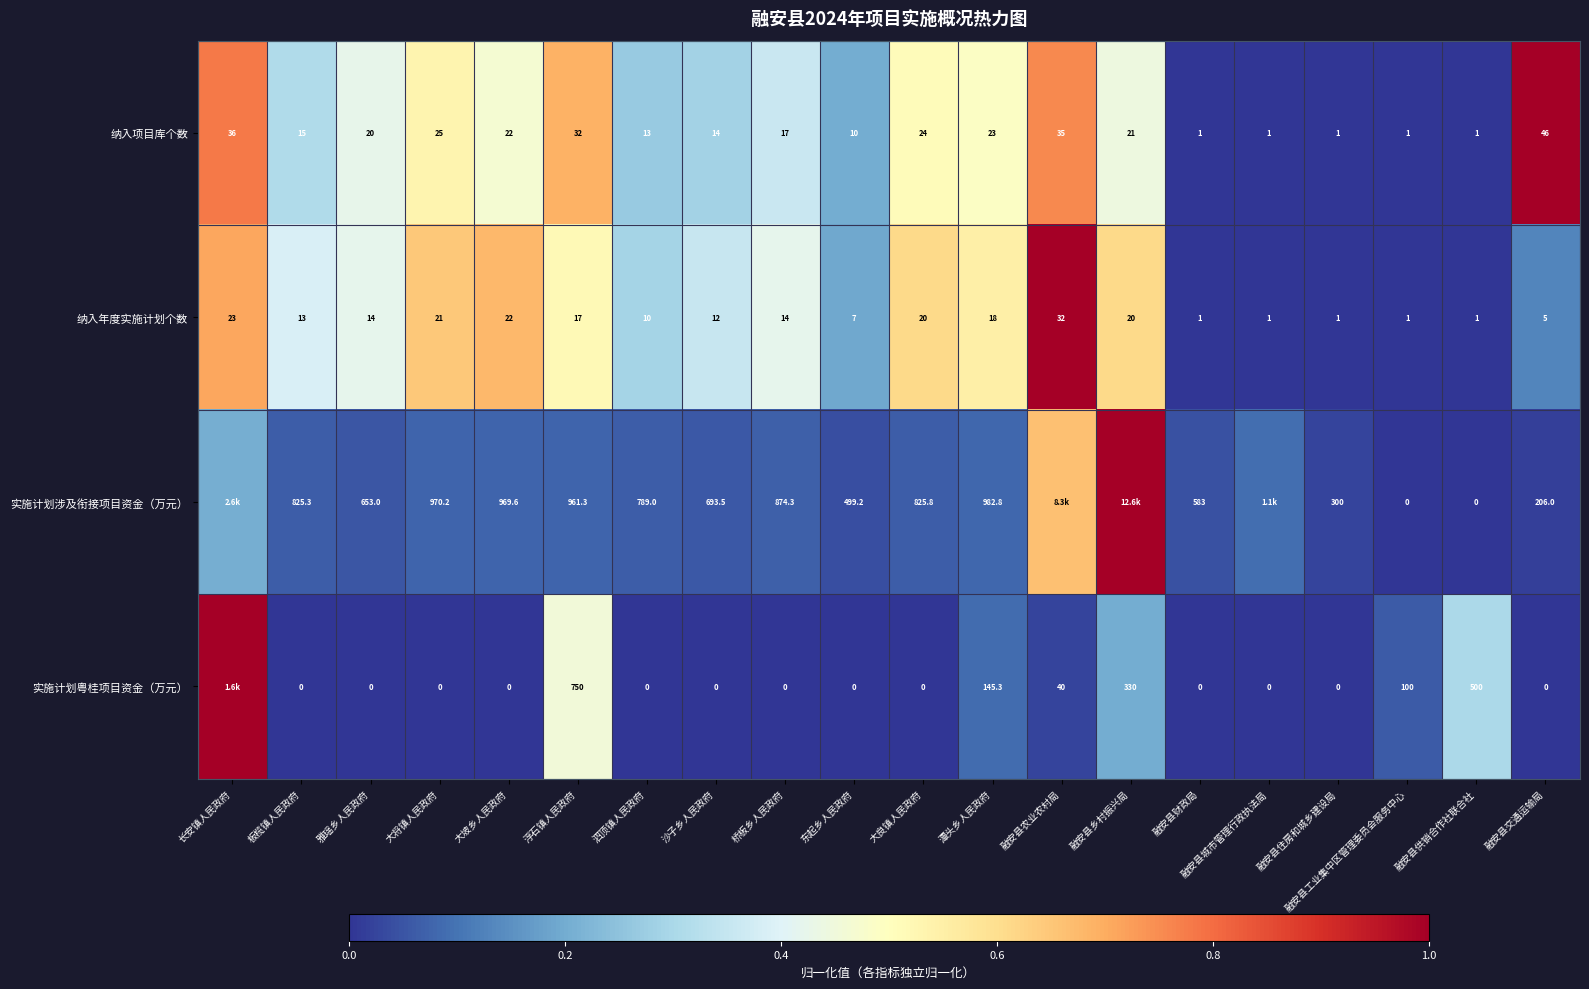

Between 浮石镇人民政府 and 融安县交通运输局, which series saw the biggest shift?

实施计划涉及衔接项目资金（万元）